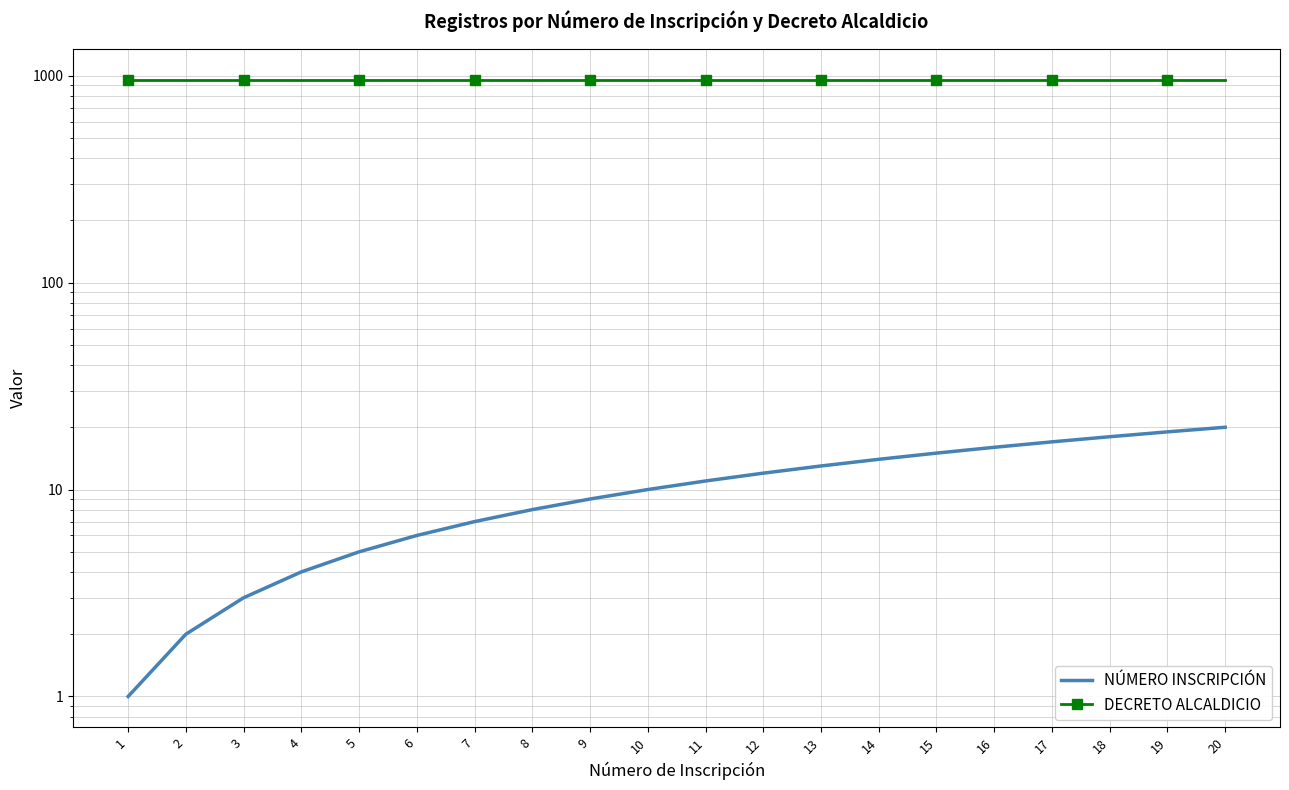

True or false: NÚMERO INSCRIPCIÓN and DECRETO ALCALDICIO intersect in this chart.

False